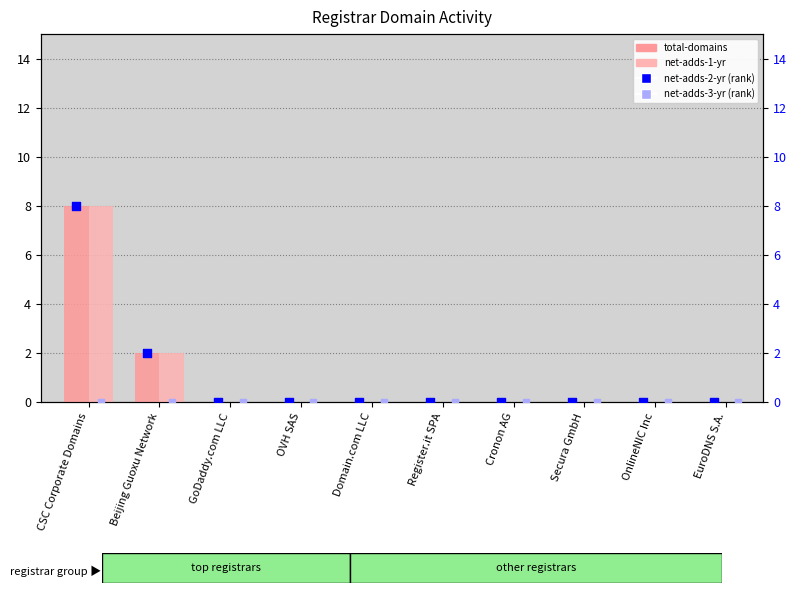

What are all the series names shown in the legend?

total-domains, net-adds-1-yr, net-adds-2-yr (rank), net-adds-3-yr (rank)